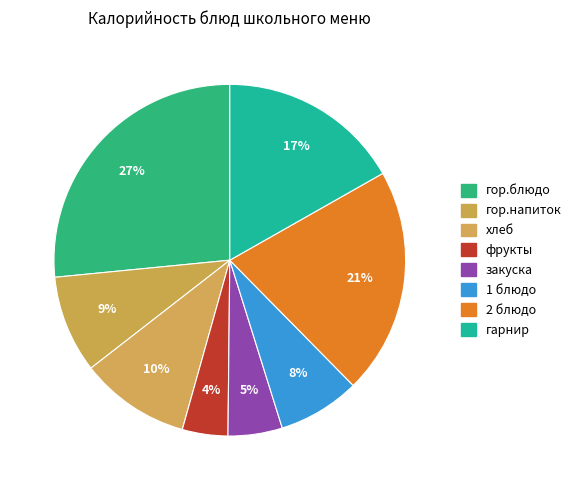

What is the ratio of the value at хлеб to the value at 1 блюдо?

1.3